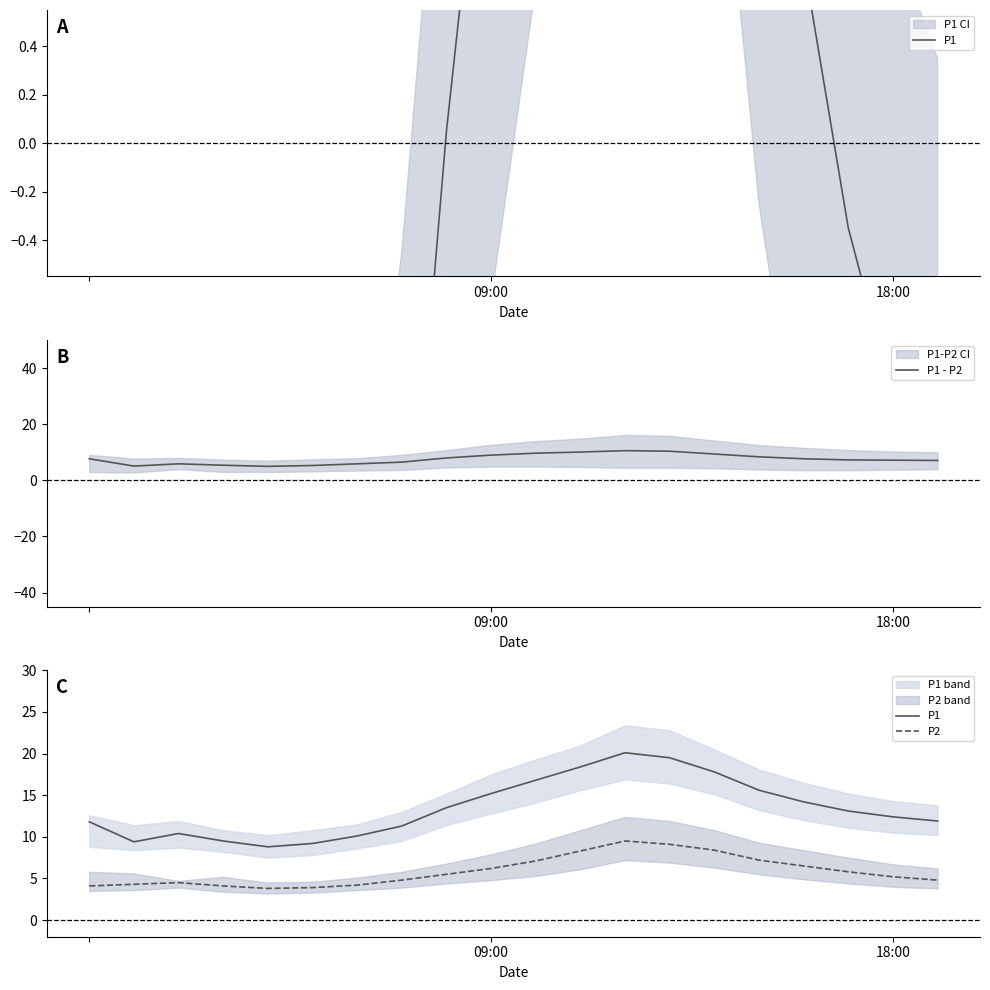

How many series are shown in this chart?

3